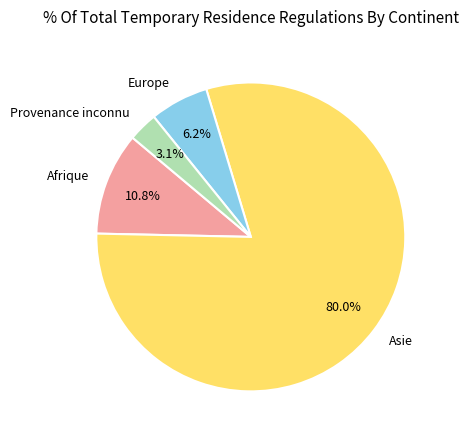

Which has a higher value, Asie or Europe?

Asie